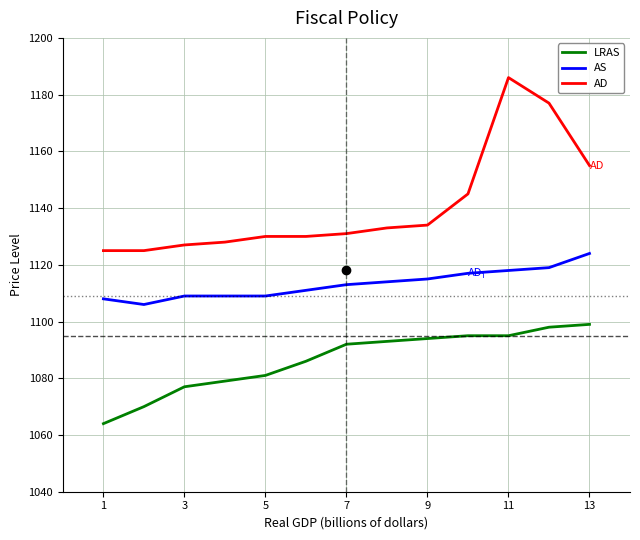

What is the lowest value of the AD series?

1125